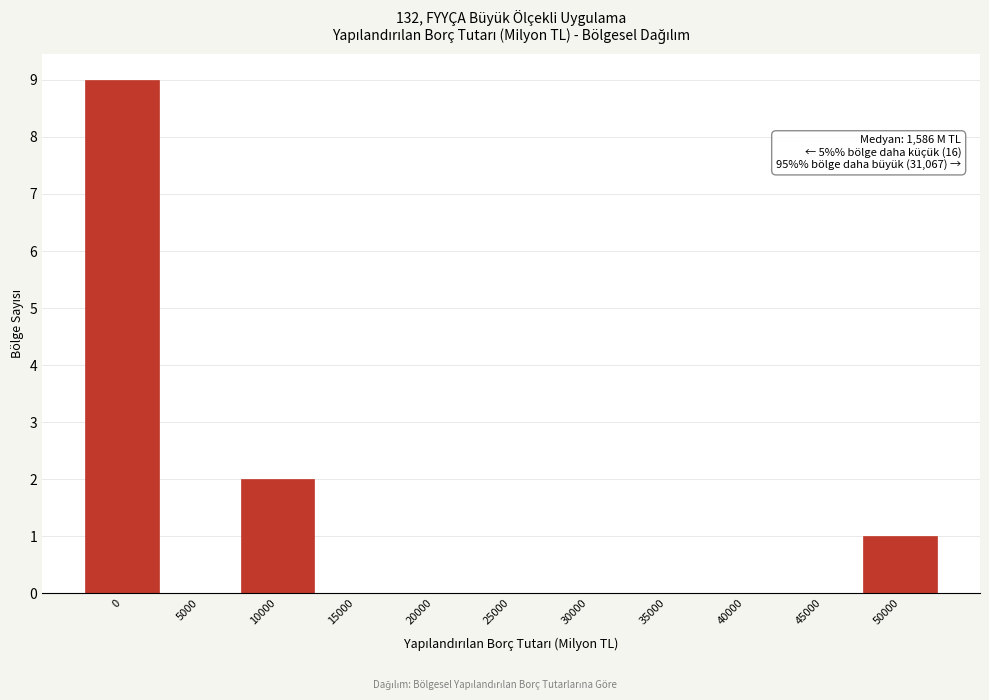

Reading right to left, what are all the values shown in this chart?

50000=1	45000=0	40000=0	35000=0	30000=0	25000=0	20000=0	15000=0	10000=2	5000=0	0=9